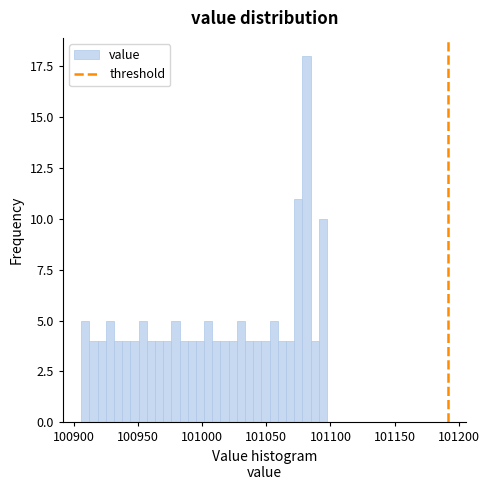

Read against the x-axis, roughly where is the centre of the tallest bar?

101080